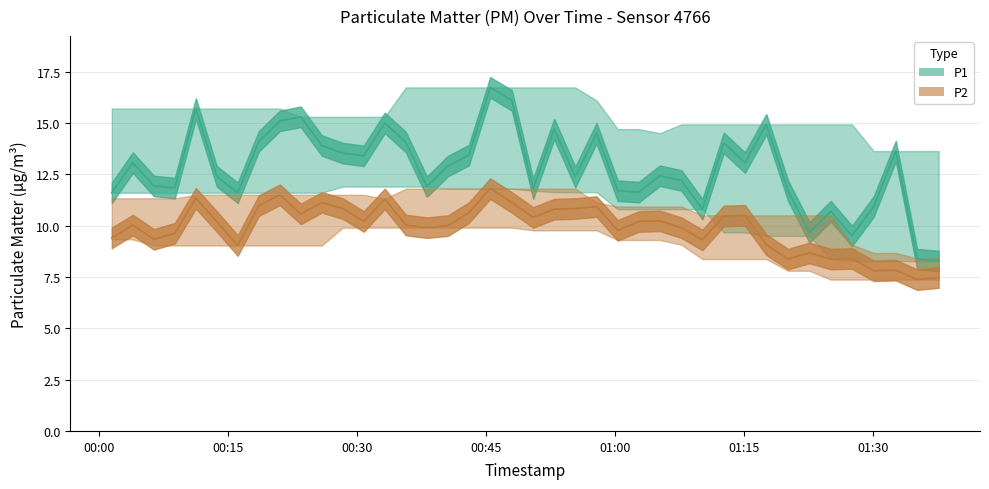

At which label does P2 first exceed 10?

2023-05-07T00:03:53